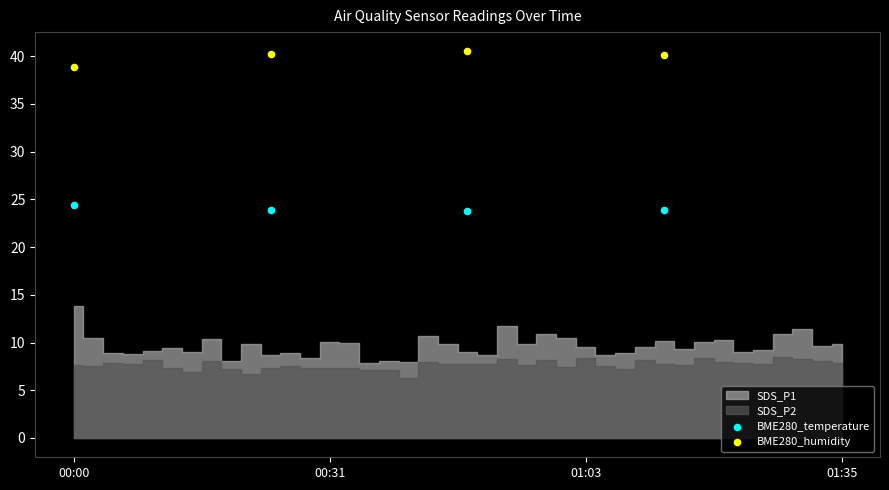

What is the X range (max minus min) for the scatter plot?

30.0